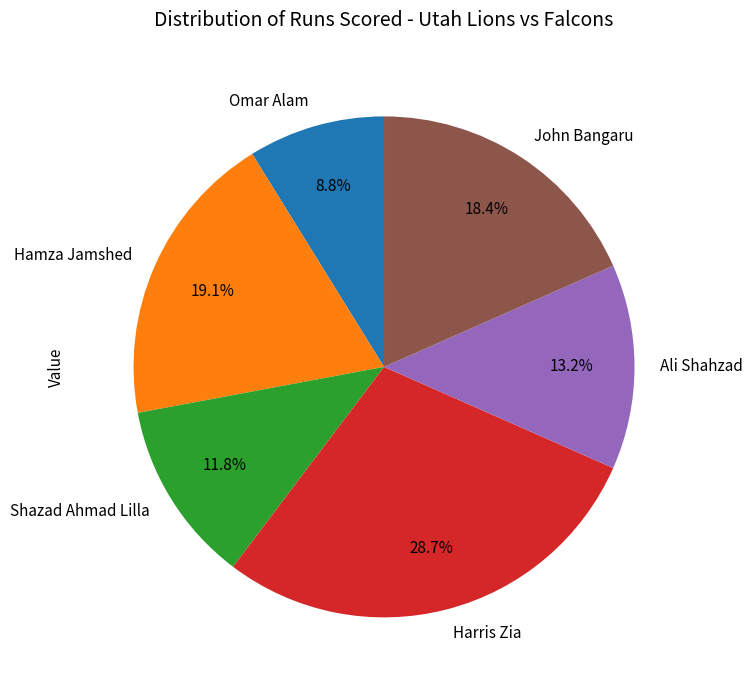

Rank the categories by value from highest to lowest.

Harris Zia, Hamza Jamshed, John Bangaru, Ali Shahzad, Shazad Ahmad Lilla, Omar Alam